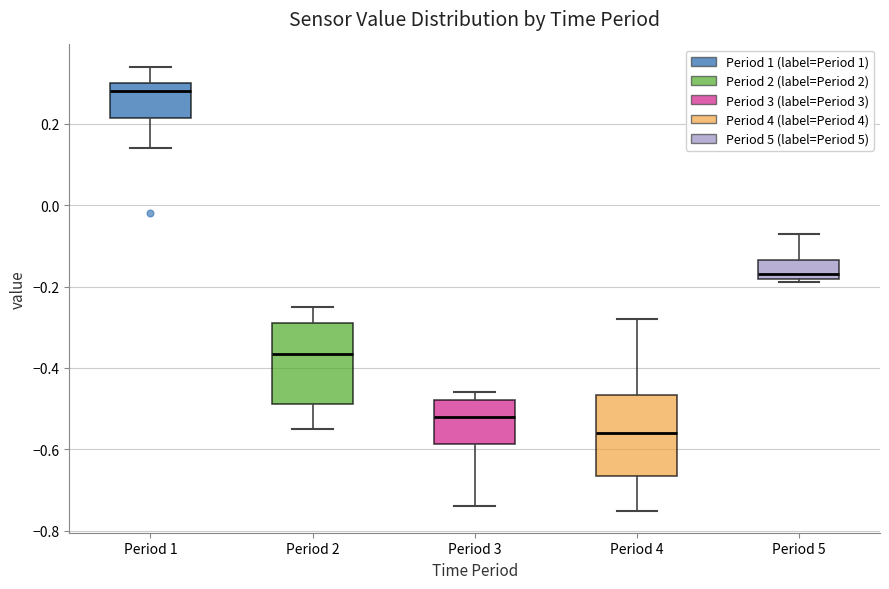

Reading left to right, read every box against the y-axis: the position of its median line, the range the box covers, and the ends of its whiskers. The values are not printed on the chart, so give them approximately, as read against the axis.

Period 1: median 0.28, box 0.22 to 0.30, whiskers 0.14 to 0.34
Period 2: median -0.36, box -0.48 to -0.28, whiskers -0.54 to -0.24
Period 3: median -0.52, box -0.58 to -0.48, whiskers -0.74 to -0.46
Period 4: median -0.56, box -0.66 to -0.46, whiskers -0.74 to -0.28
Period 5: median -0.16, box -0.18 to -0.14, whiskers -0.18 (just below the box's lower edge) to -0.06